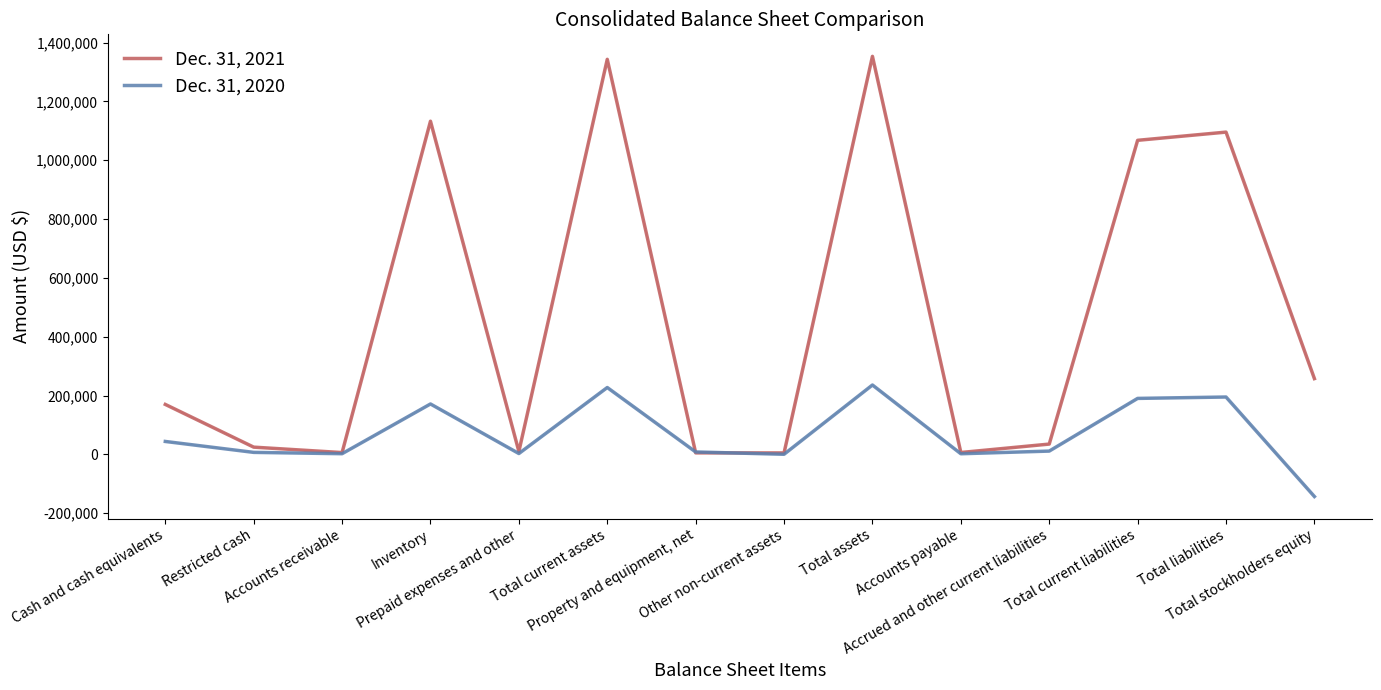

Which series changed the most between Inventory and Other non-current assets?

Dec. 31, 2021